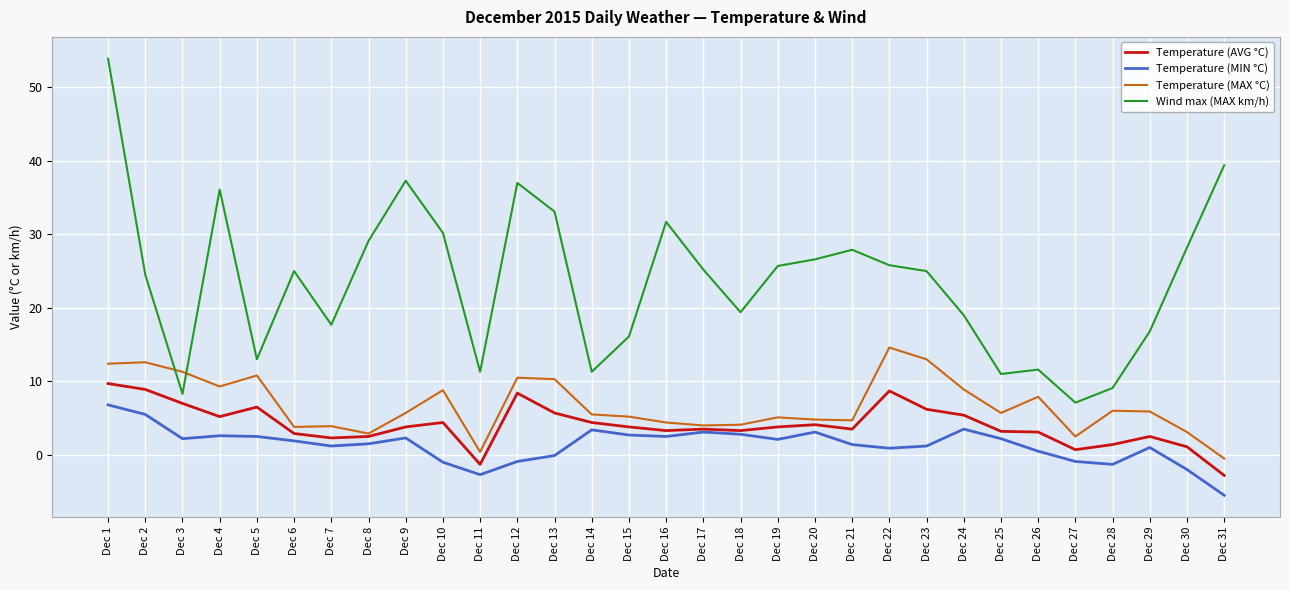

In Temperature (MAX °C), how many points are lower than both neighbors (excluding endpoints)?

8